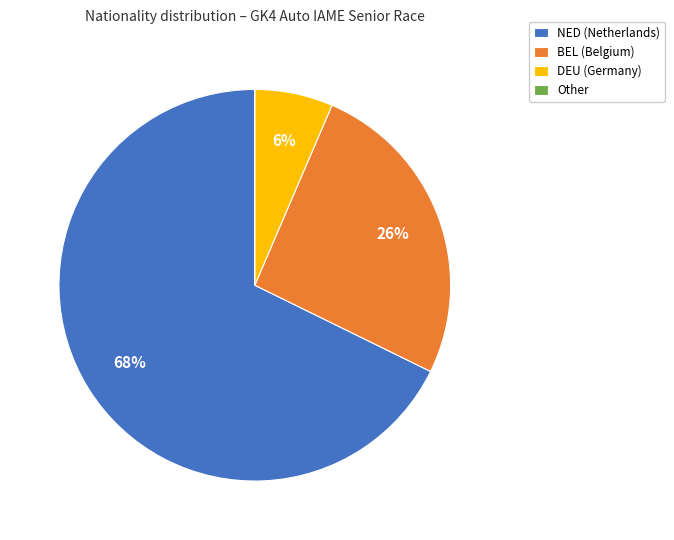

What is the ratio of the value at NED (Netherlands) to the value at BEL (Belgium)?

2.6